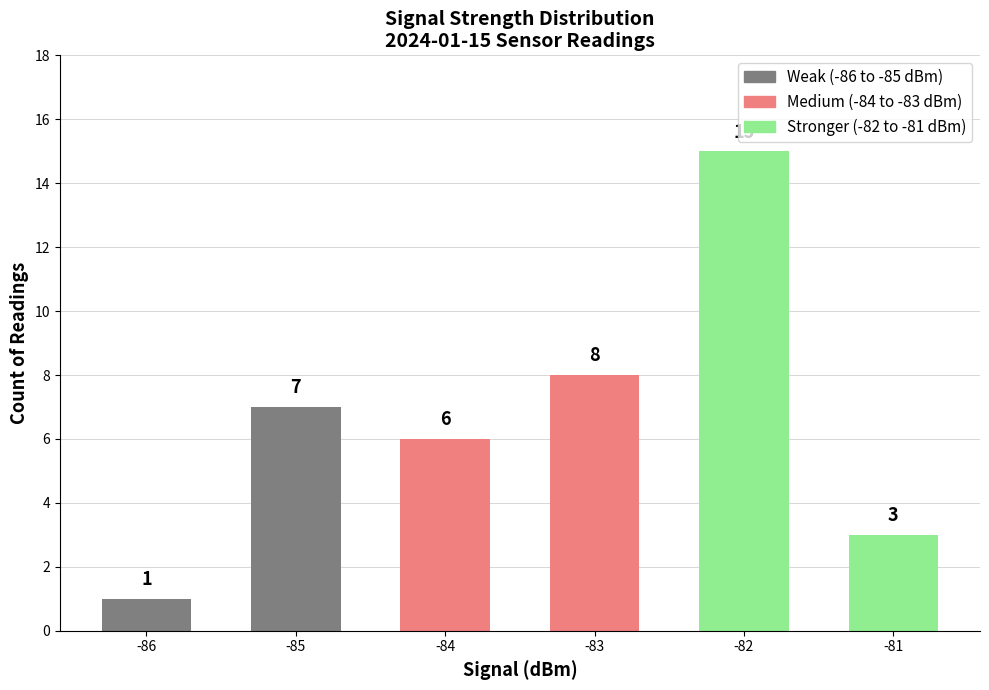

The value at -86 is 2. True or false?

False